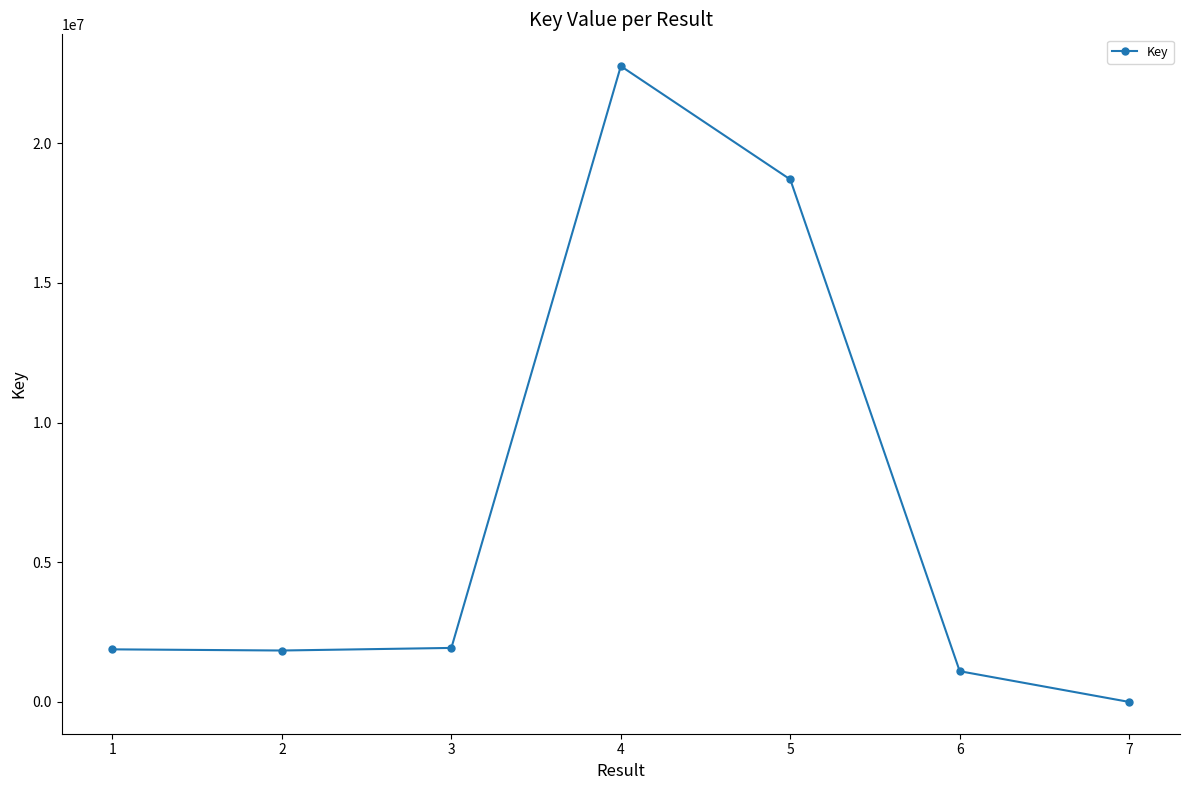

Which category has the lowest value across all series?

7